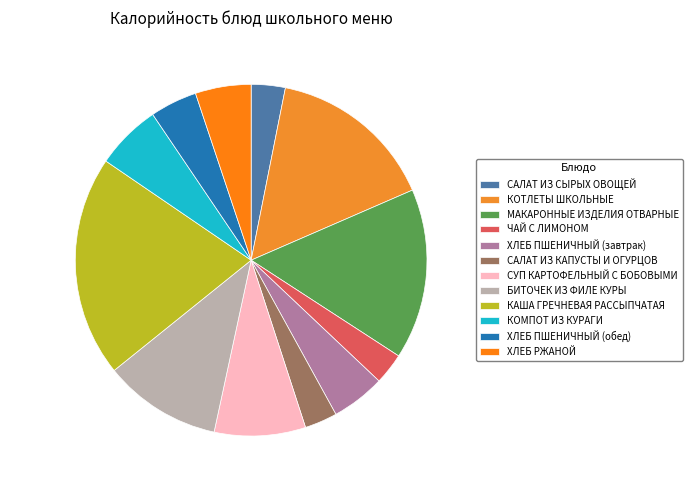

Do КОМПОТ ИЗ КУРАГИ and СУП КАРТОФЕЛЬНЫЙ С БОБОВЫМИ together represent more than half of the pie?

No